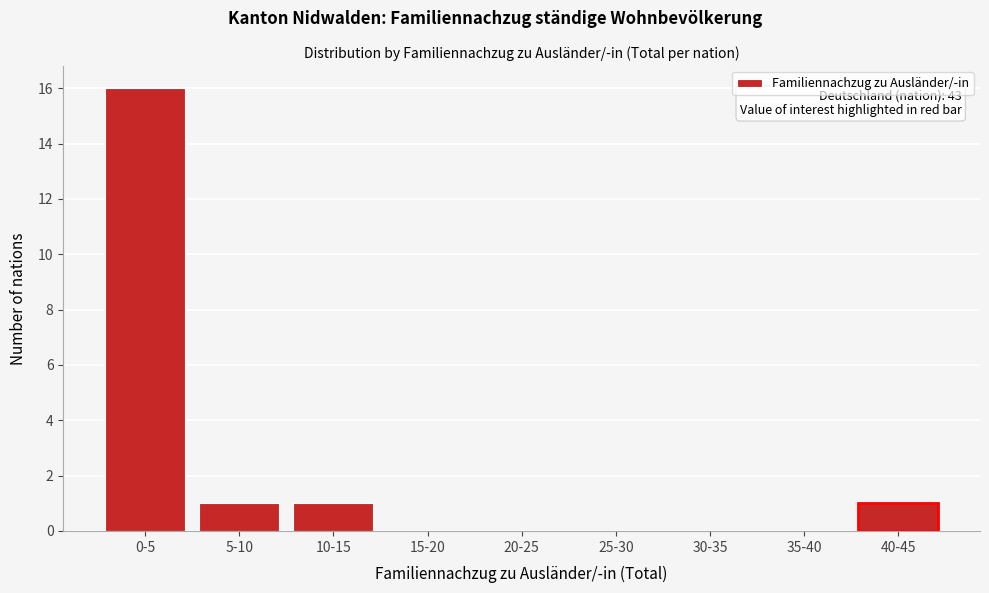

Reading right to left, list all the values displayed in this chart.

40-45=1	35-40=0	30-35=0	25-30=0	20-25=0	15-20=0	10-15=1	5-10=1	0-5=16